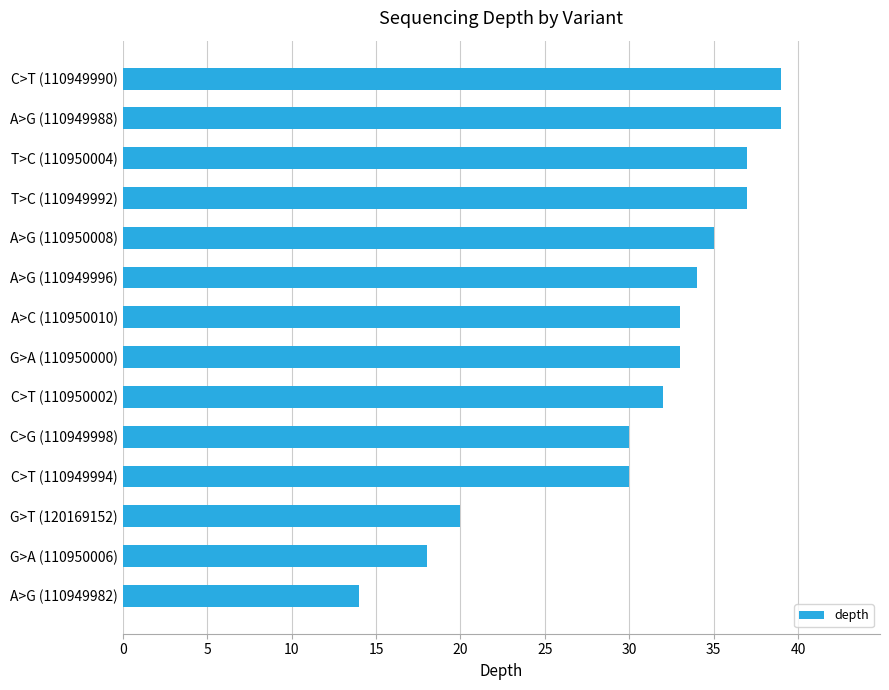

How many categories are shown in the chart?

14